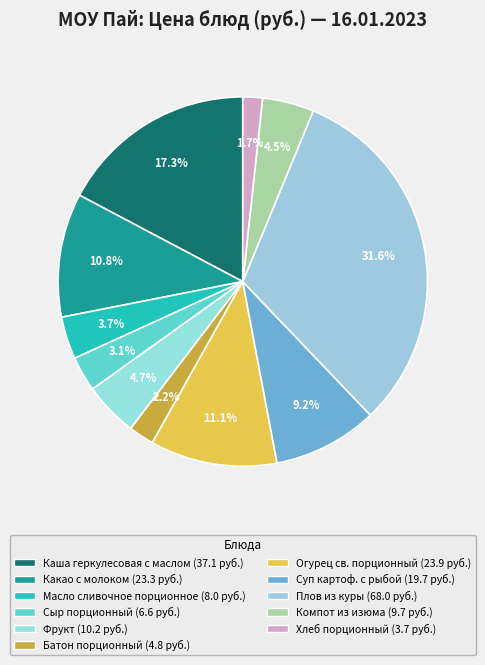

What percentage is the Огурец св. порционный slice, to the nearest percent?

11%